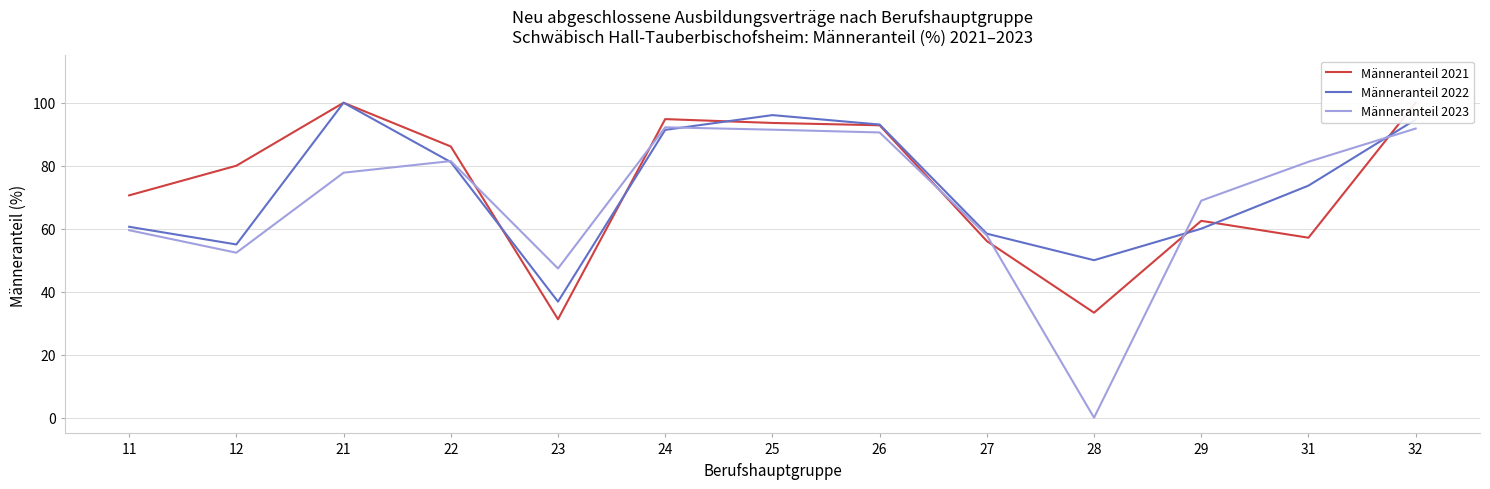

At which label is Männeranteil 2023 closest to 46?

23